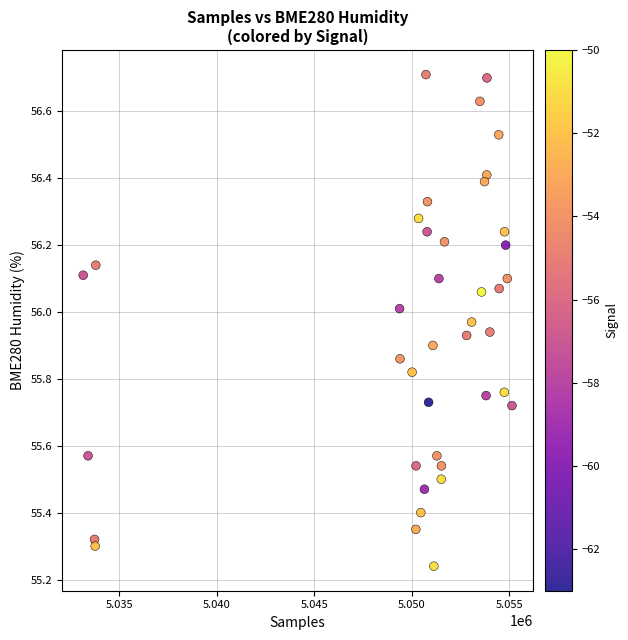

What is the range of Y values (max minus min)?

1.5